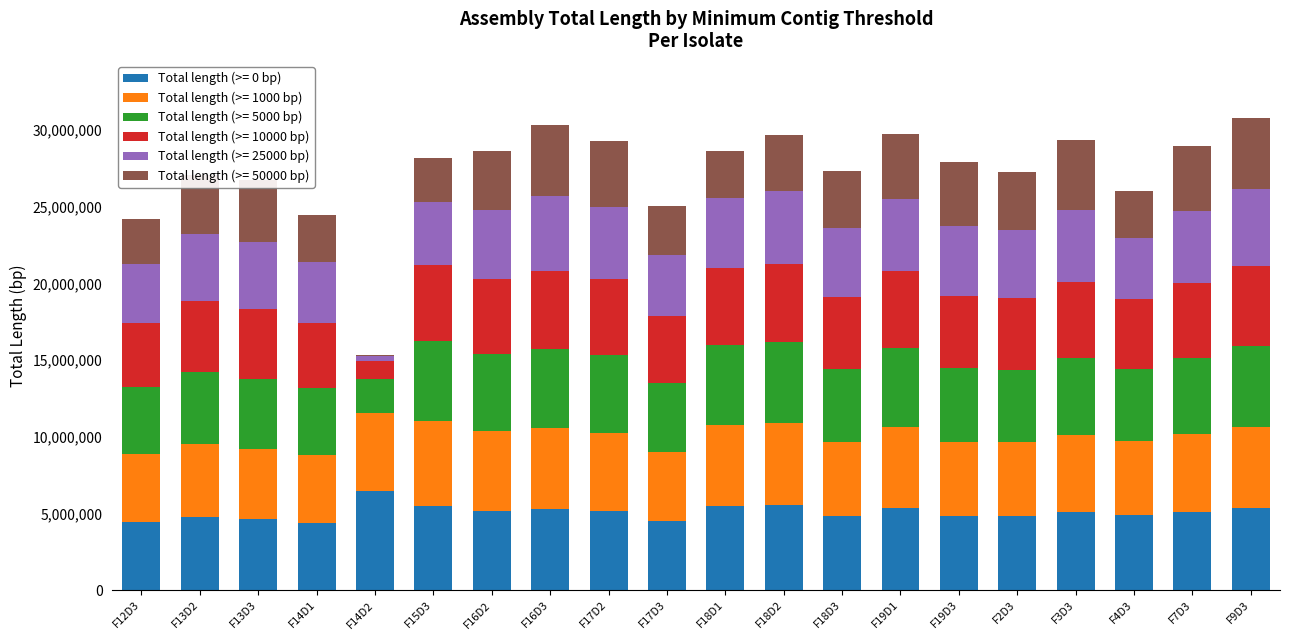

Which category has the highest value in the Total length (>= 0 bp) series?

F14D2